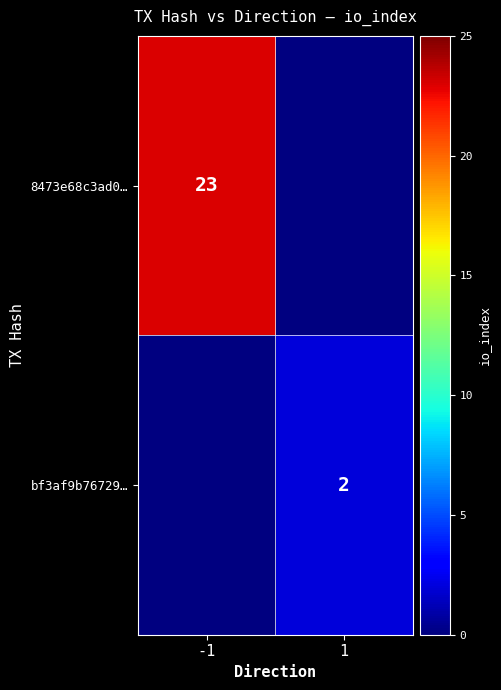

Count the number of categories in the chart.

2